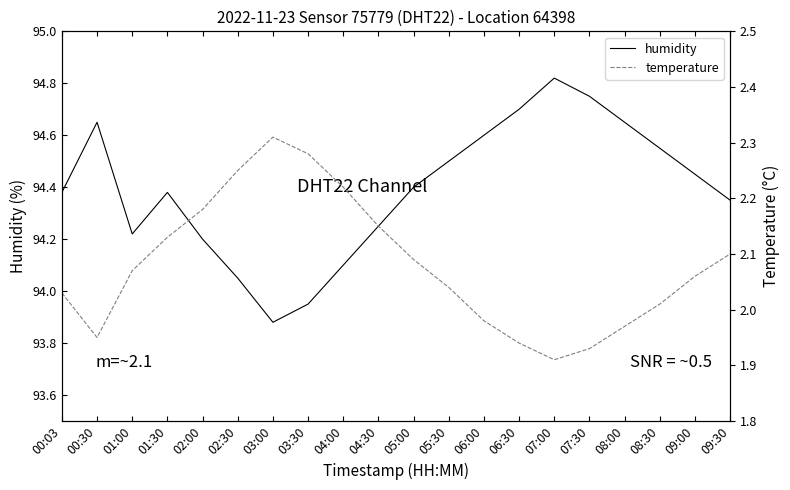

Reading left to right, list all the values displayed in this chart.

humidity: 00:03=94.4	00:30=94.7	01:00=94.2	01:30=94.4	02:00=94.2	02:30=94.0	03:00=93.9	03:30=94.0	04:00=94.1	04:30=94.2	05:00=94.4	05:30=94.5	06:00=94.6	06:30=94.7	07:00=94.8	07:30=94.8	08:00=94.7	08:30=94.5	09:00=94.5	09:30=94.3
temperature: 00:03=2.0	00:30=1.9	01:00=2.1	01:30=2.1	02:00=2.2	02:30=2.2	03:00=2.3	03:30=2.3	04:00=2.2	04:30=2.1	05:00=2.1	05:30=2.0	06:00=2.0	06:30=1.9	07:00=1.9	07:30=1.9	08:00=2.0	08:30=2.0	09:00=2.1	09:30=2.1